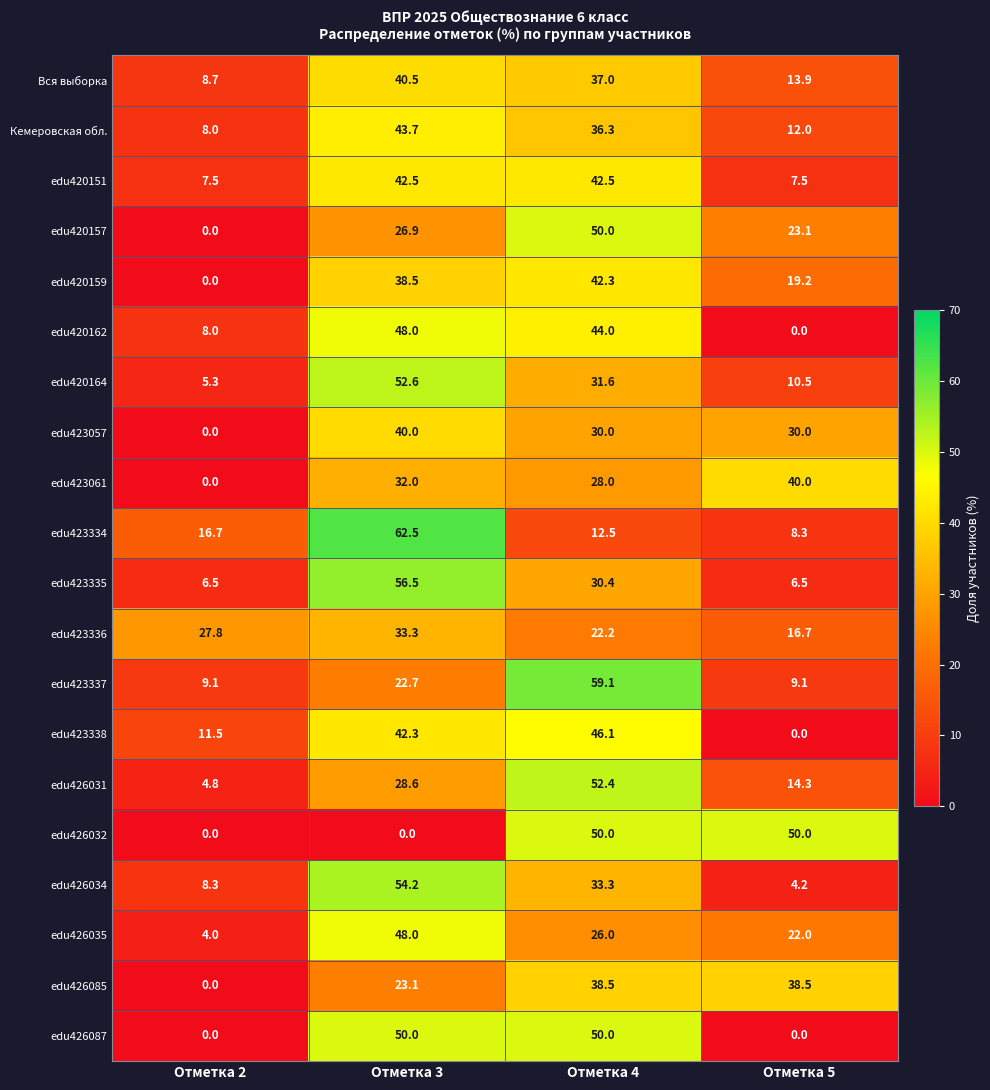

True or false: edu423337 has a value of 29.9 at Отметка 3.

False